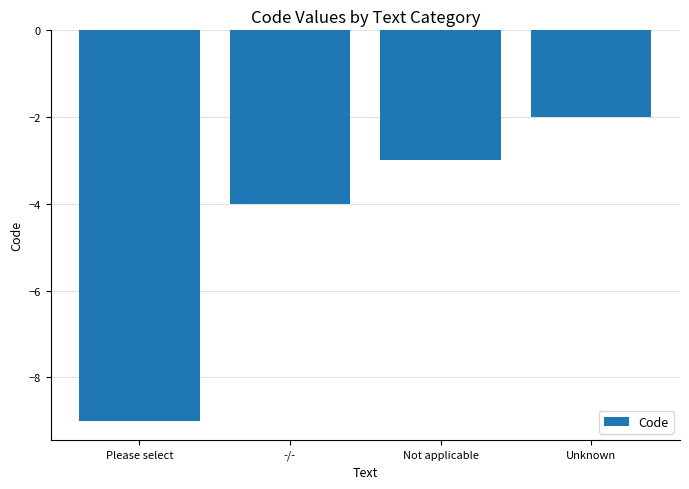

What is the label of the 3rd bar from the right?

-/-